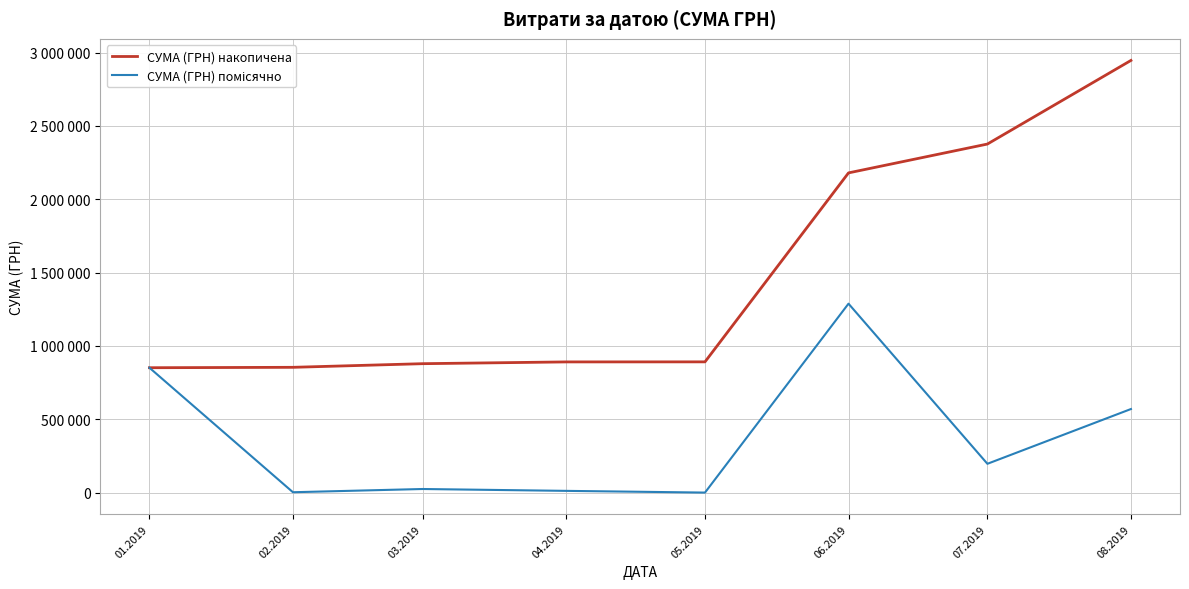

Does the chart display data point markers on the line(s)?

No